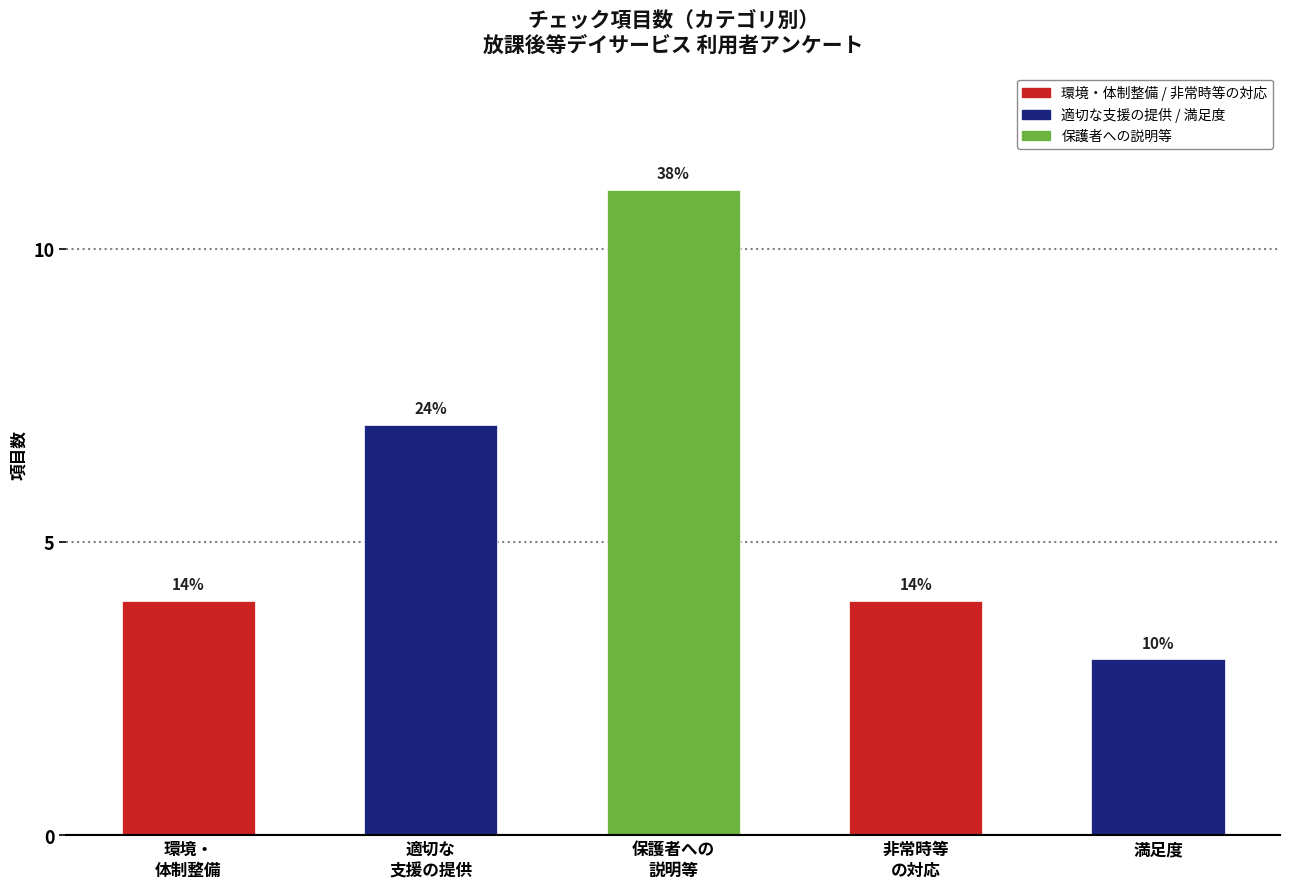

Reading right to left, what are all the values shown in this chart?

満足度=3	非常時等
の対応=4	保護者への
説明等=11	適切な
支援の提供=7	環境・
体制整備=4